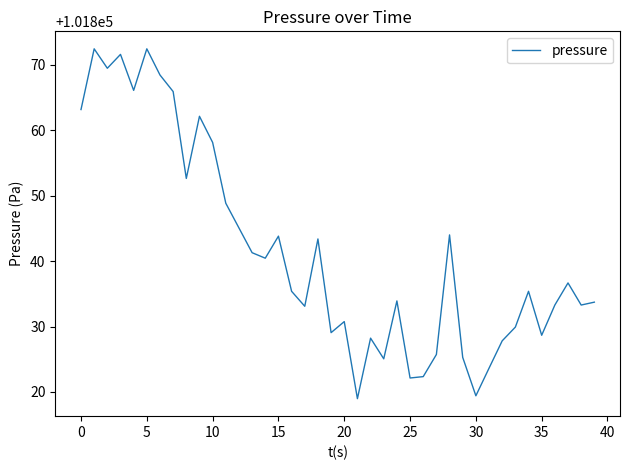

What is the maximum value shown in the chart?

101872.4